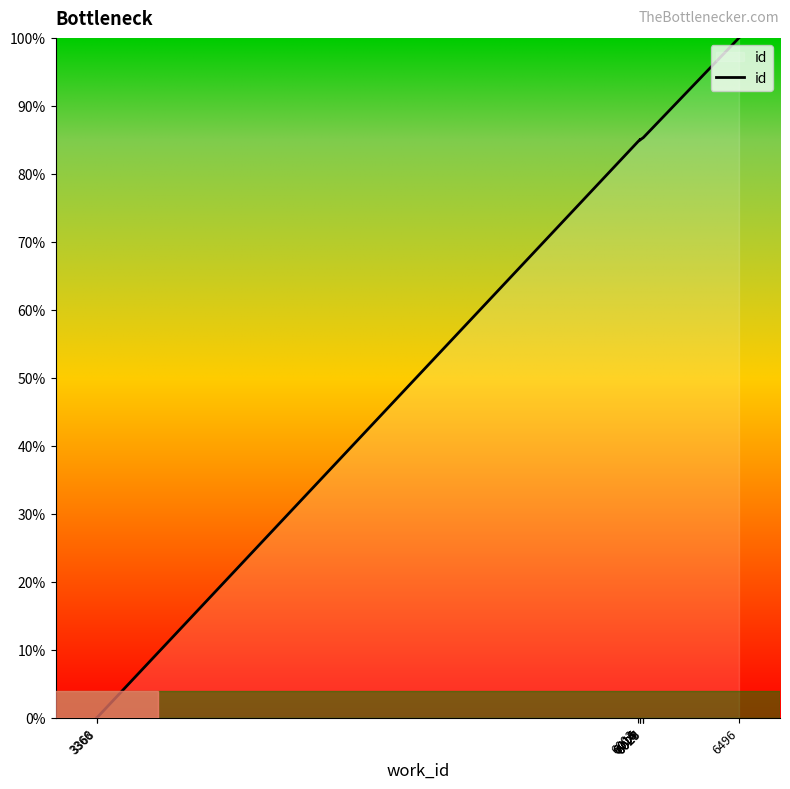

What is the difference between the maximum and minimum values?

100.0